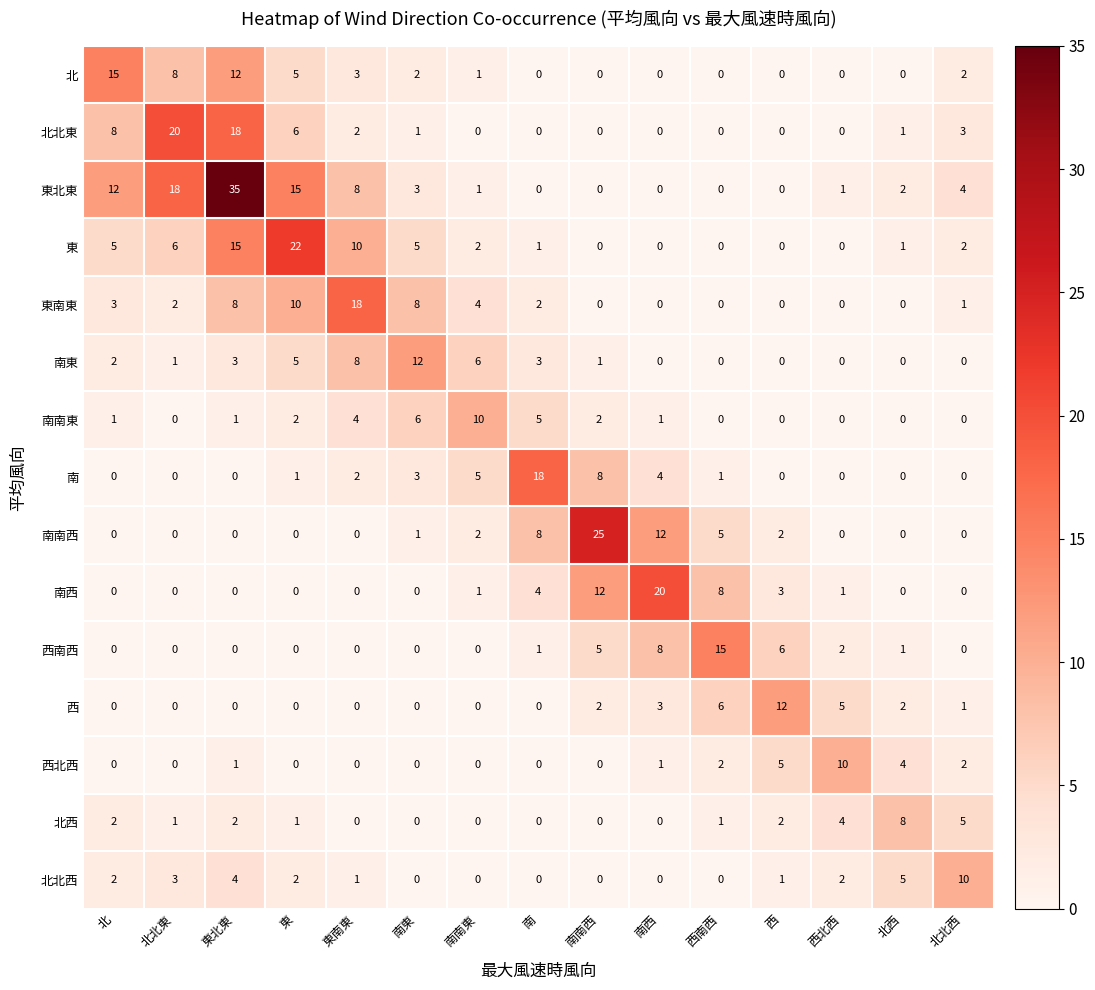

Between 北 and 南南東, which series saw the biggest shift?

北